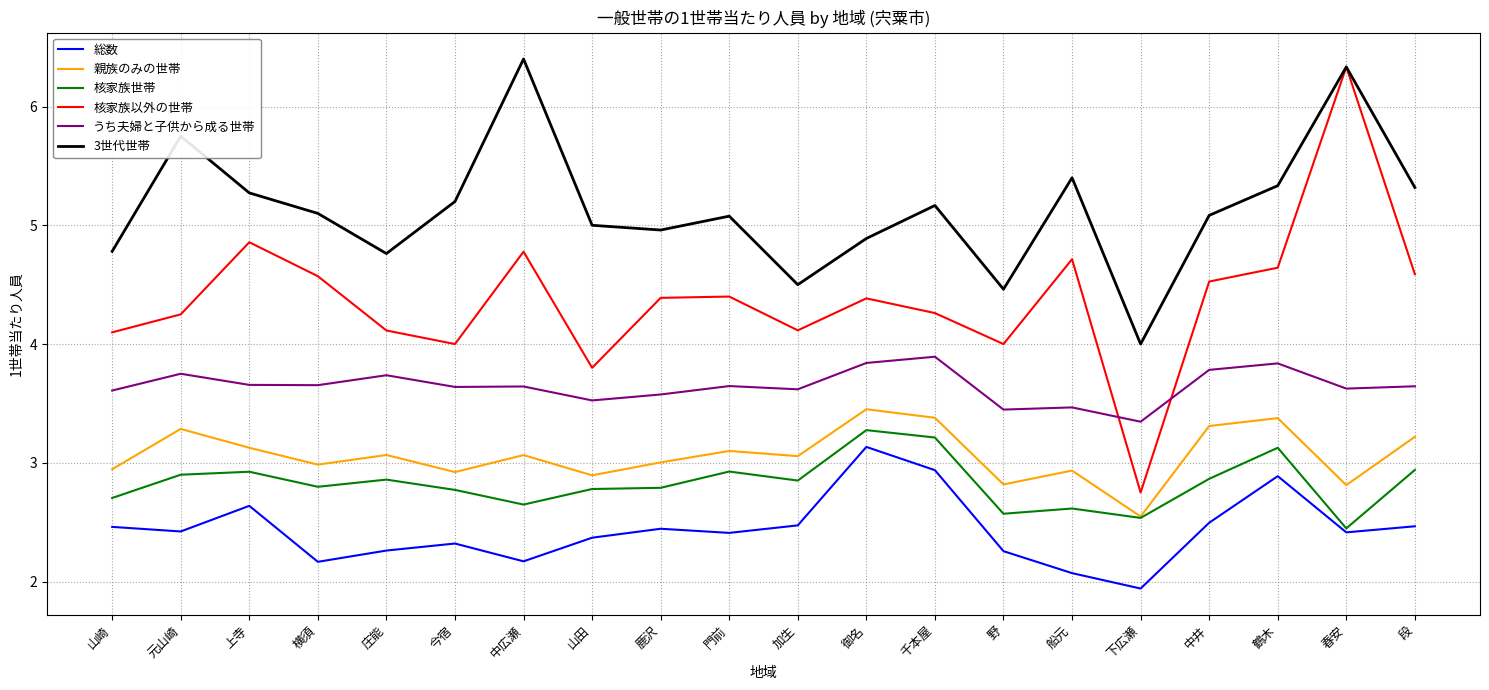

The value of 親族のみの世帯 at 千本屋 is 3.4. True or false?

True